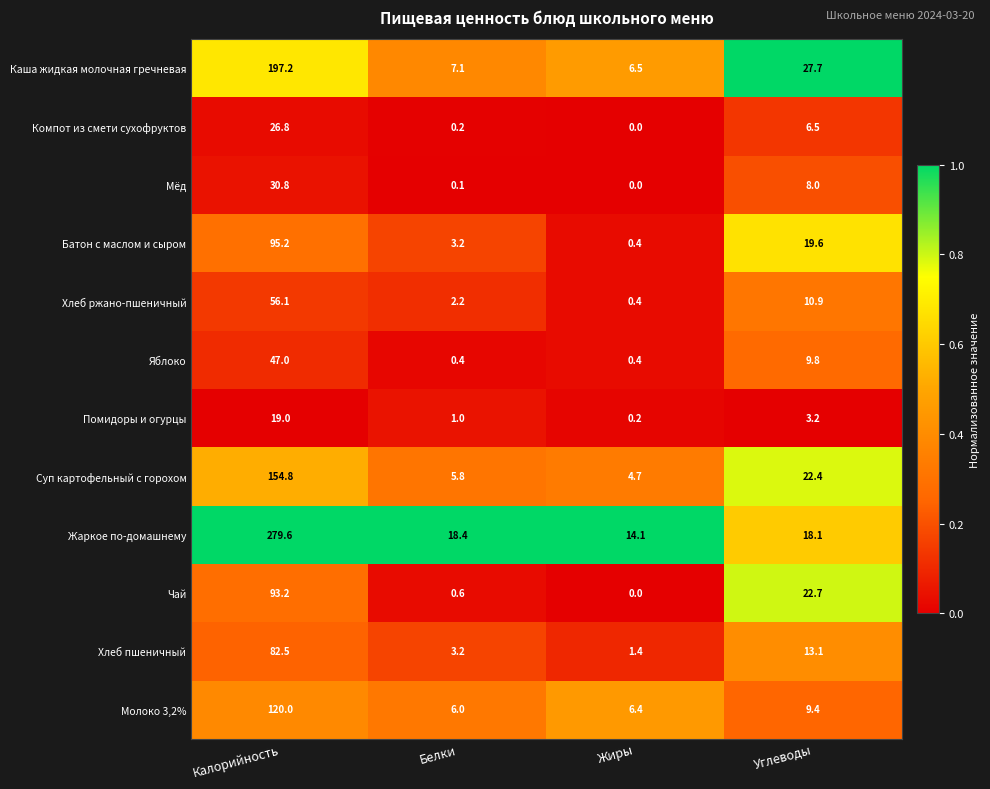

Which series has the widest spread of values?

Жаркое по-домашнему